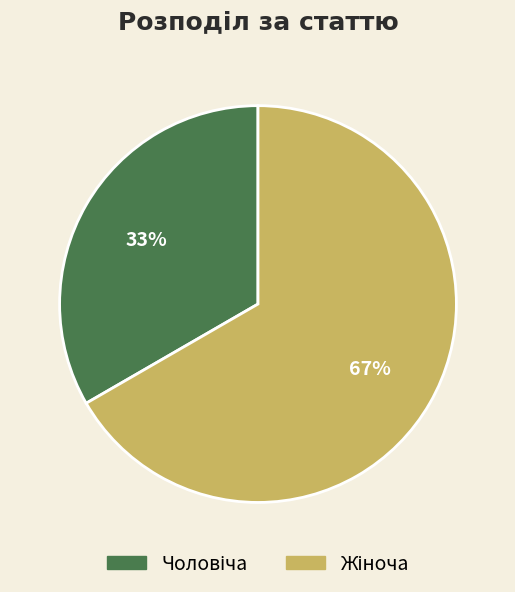

To the nearest percent, what is the average slice percentage?

50%